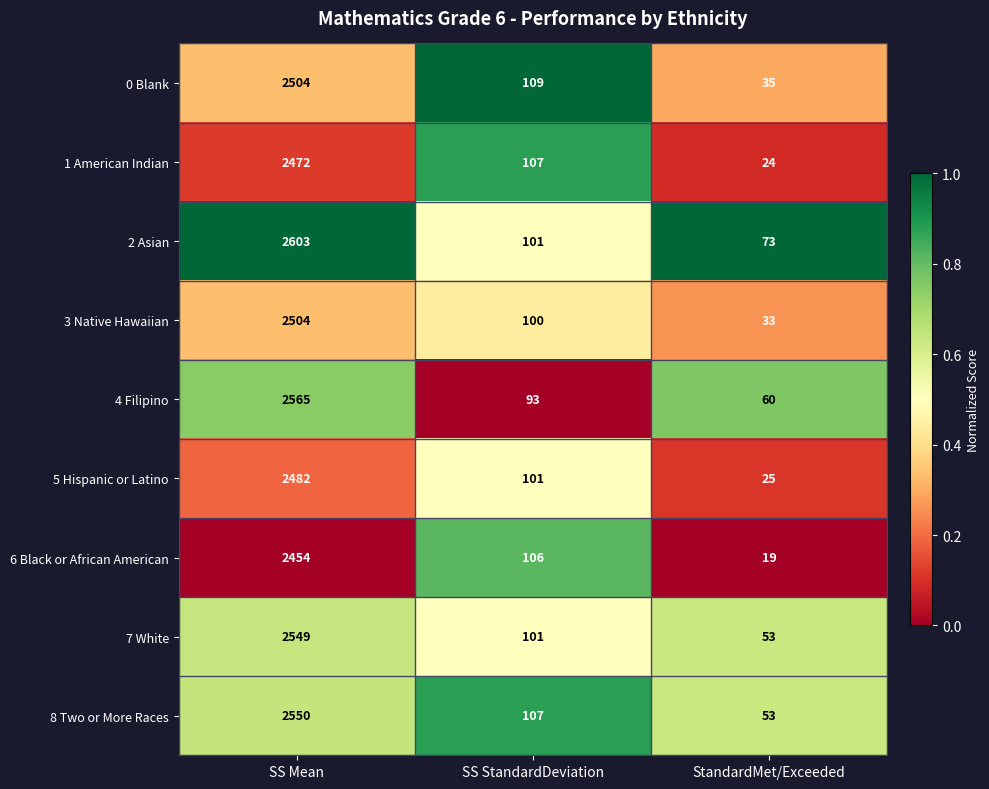

Which series has the largest range (max minus min)?

2 Asian